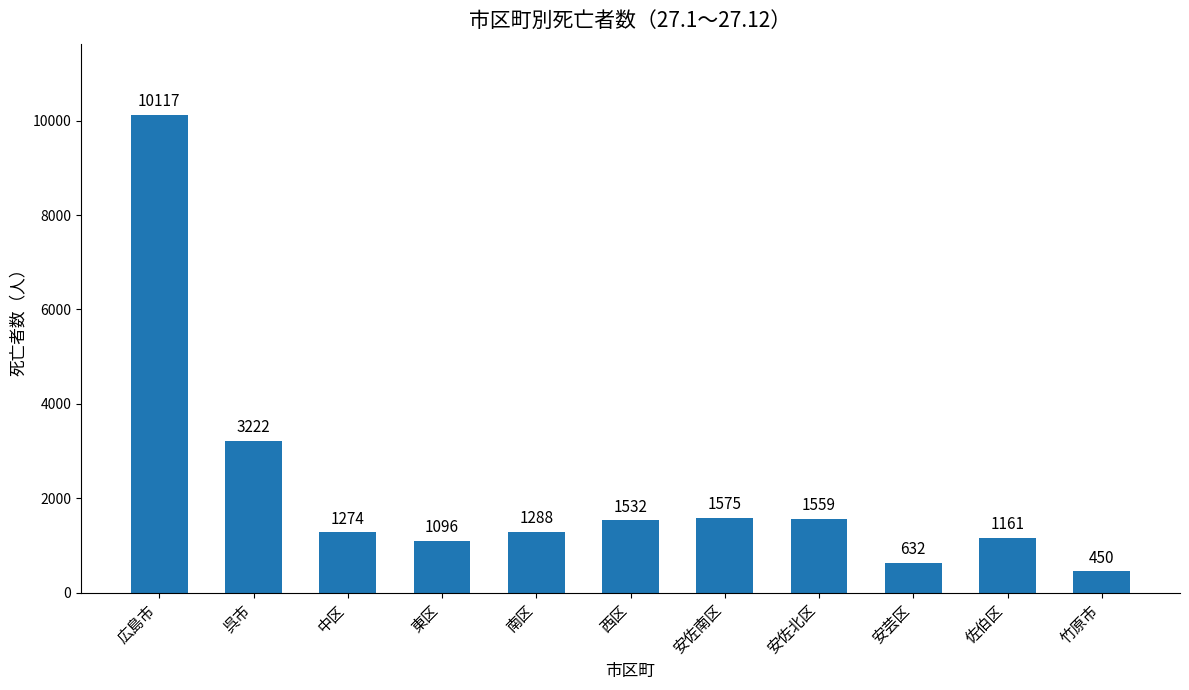

At which label is the value closest to 5283?

呉市